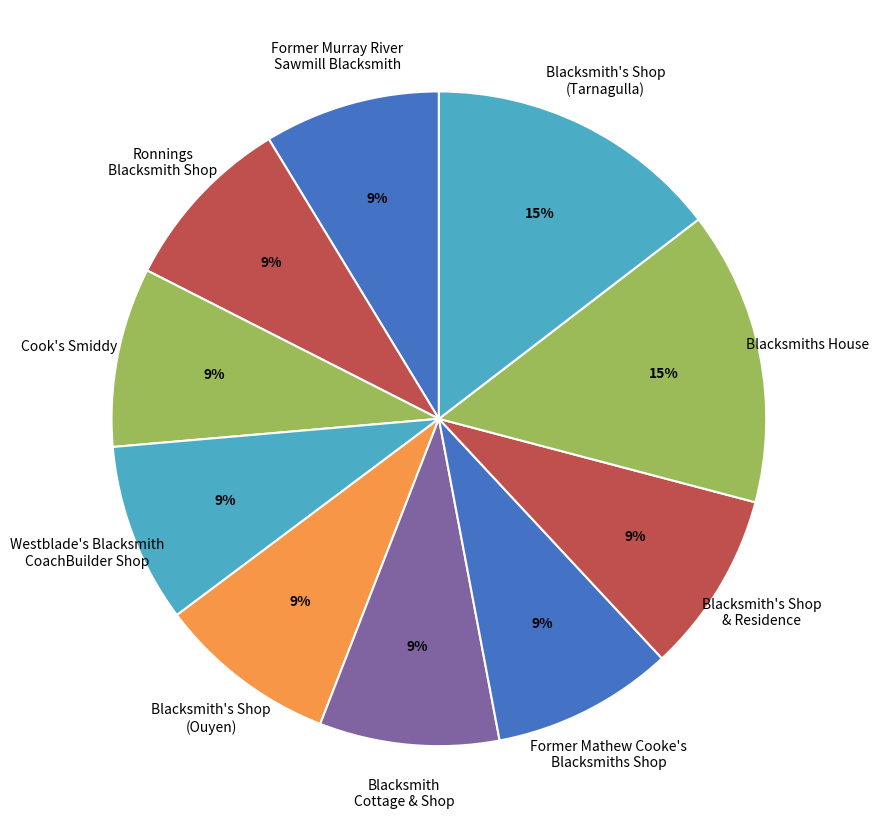

Approximately how many times larger is the value at Blacksmith Cottage & Shop compared to Former Murray River Sawmill Blacksmith?

1.0